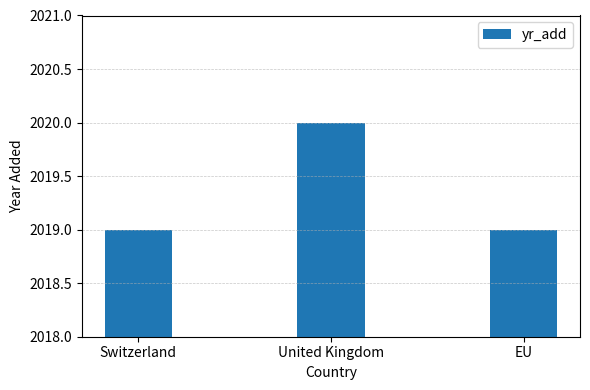

What is the smallest value displayed?

2019